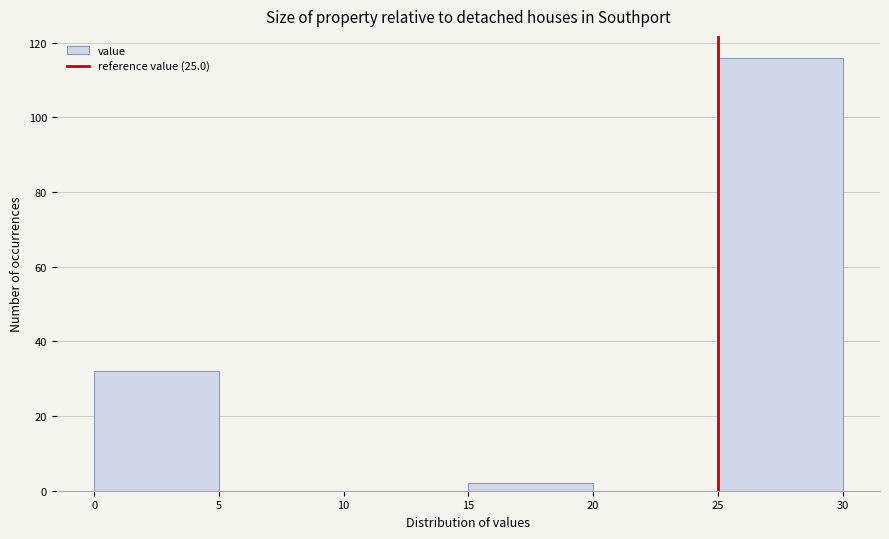

Reading left to right, list every bar in this chart as the range it spans on the x-axis followed by its height. The values are not printed on the chart, so give them approximately, as read against the axis.

0 to 5: 32
5 to 10: 0
10 to 15: 0
15 to 20: 2
20 to 25: 0
25 to 30: 116